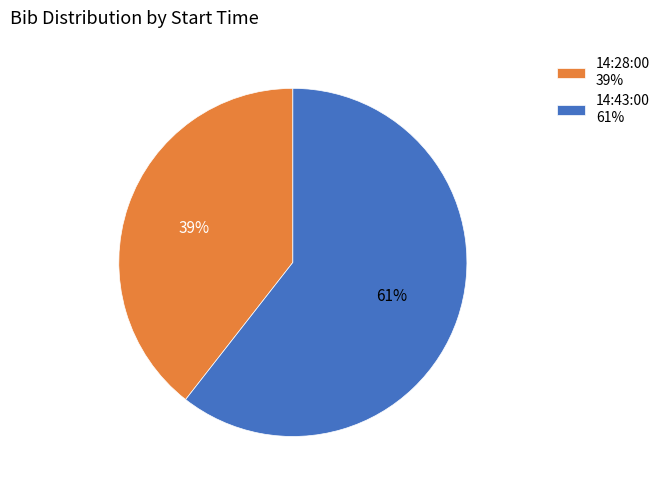

Which category accounts for the majority?

14:43:00